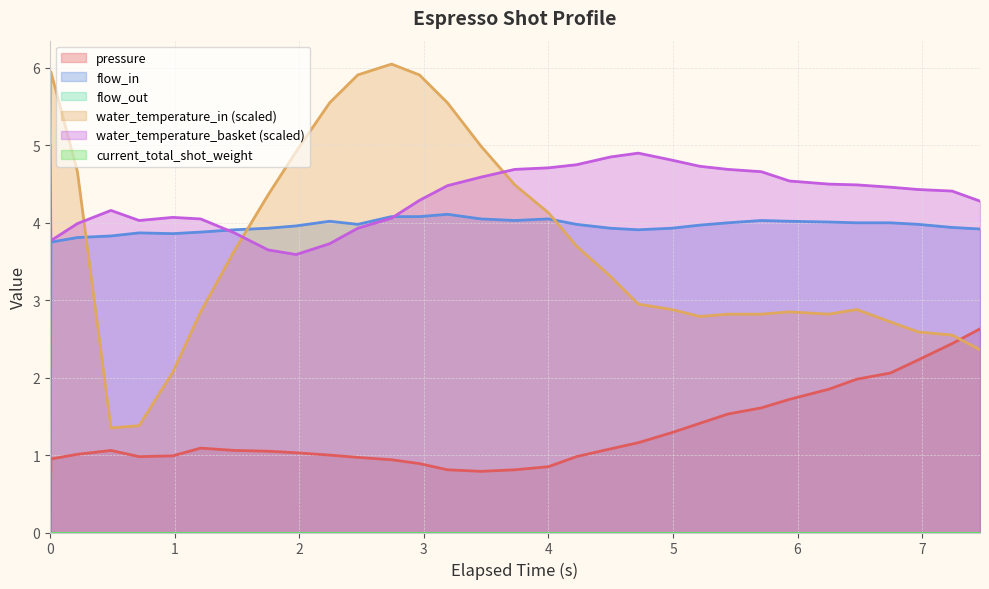

Does the chart display data point markers on the line(s)?

No